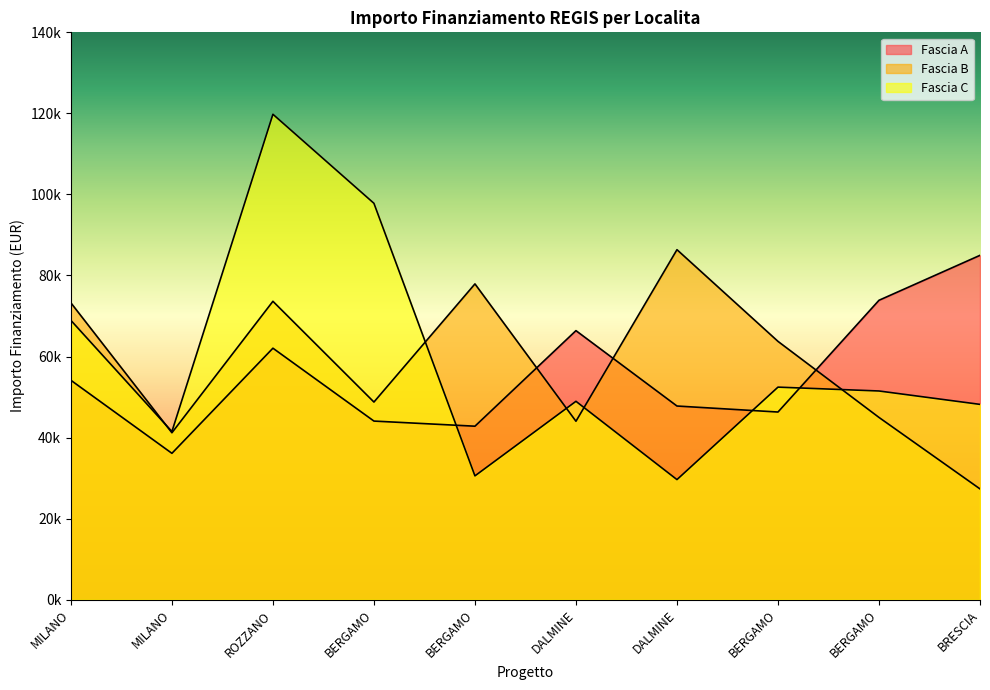

What is the highest value of the Fascia A series?

84977.9